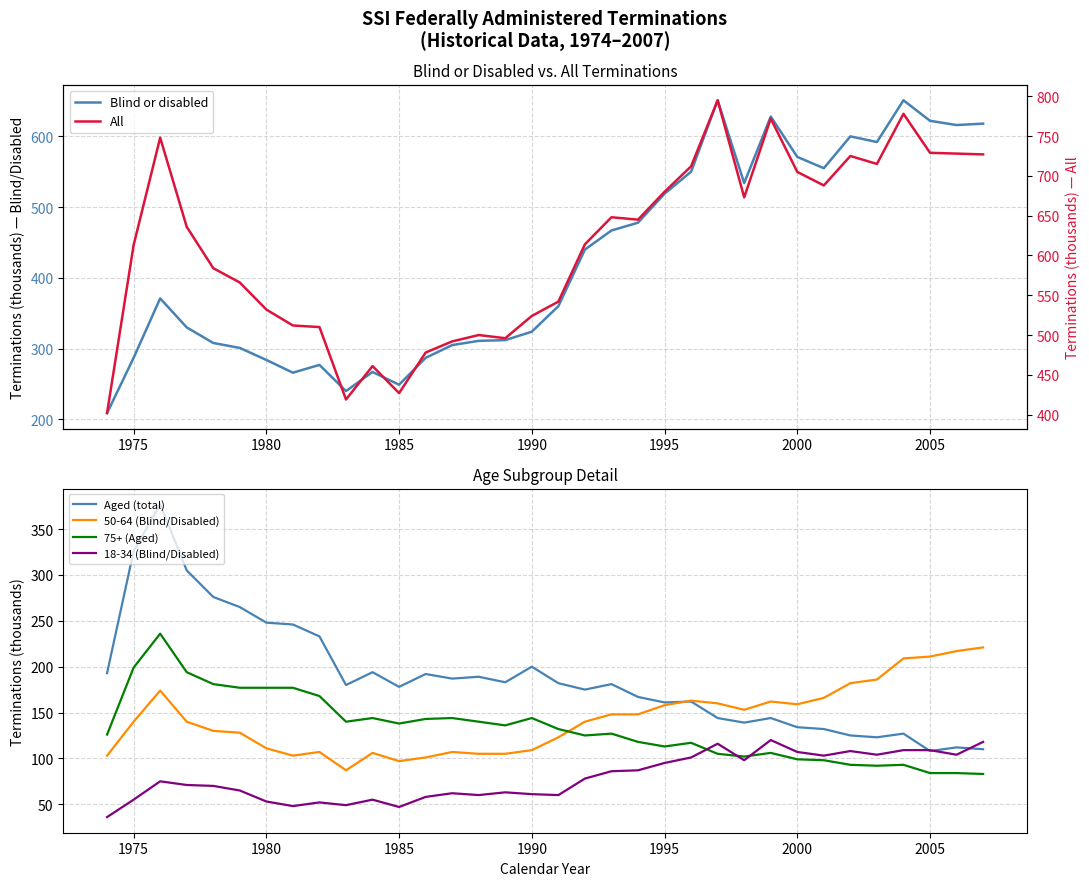

How many series are shown in this chart?

6